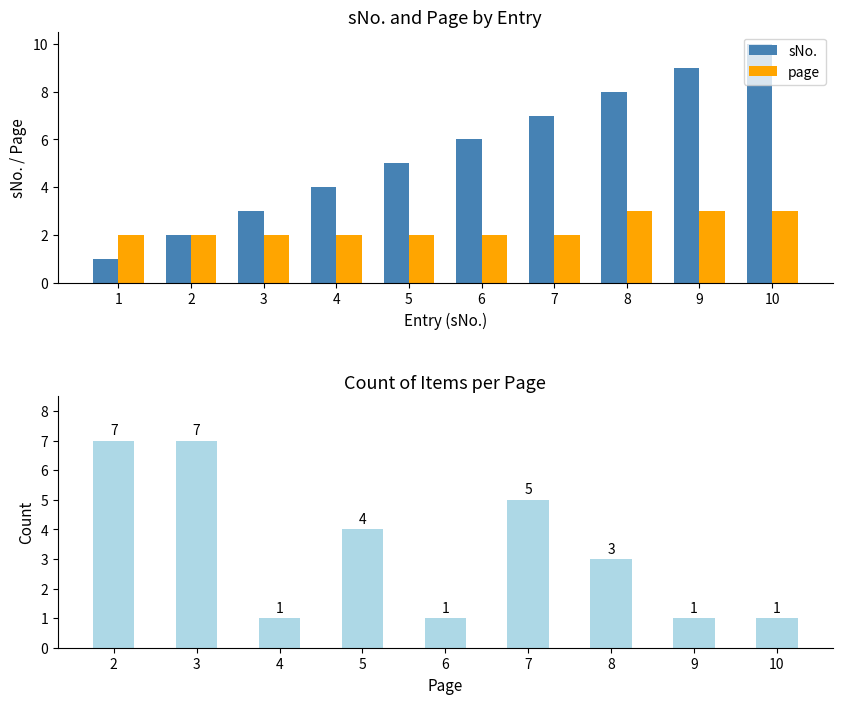

Reading left to right, extract all data points from this chart.

sNo.: 1	2	3	4	5	6	7	8	9	10
page: 2	2	2	2	2	2	2	3	3	3